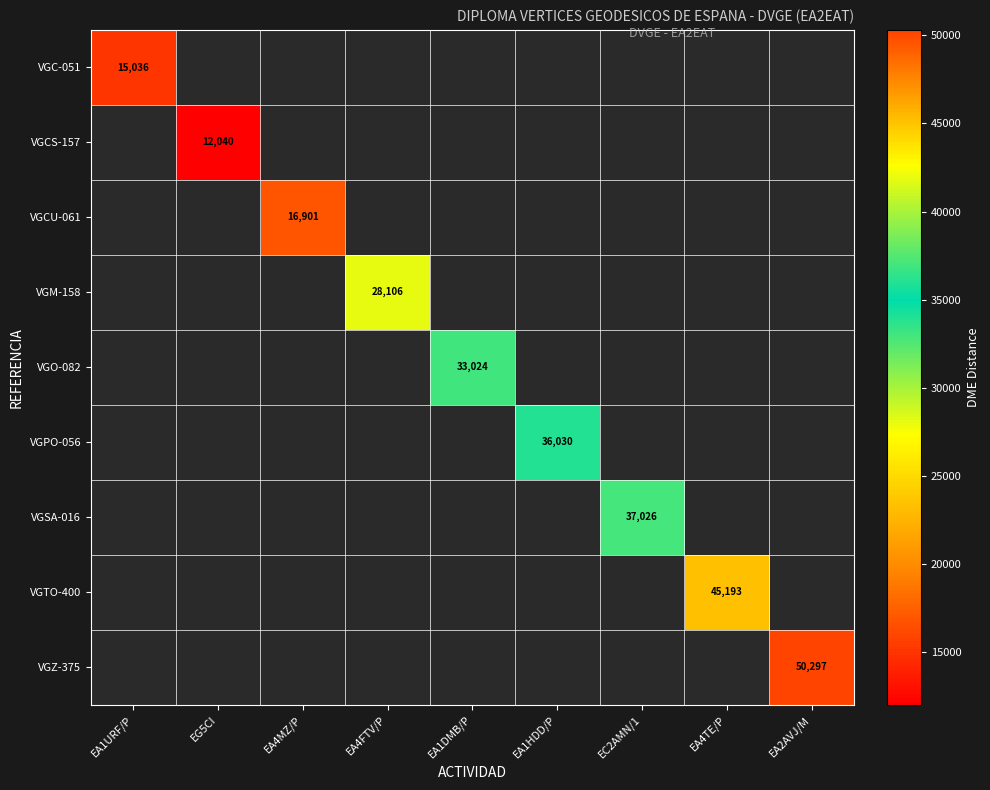

Which label corresponds to the largest value in the chart?

EA2AVJ/M